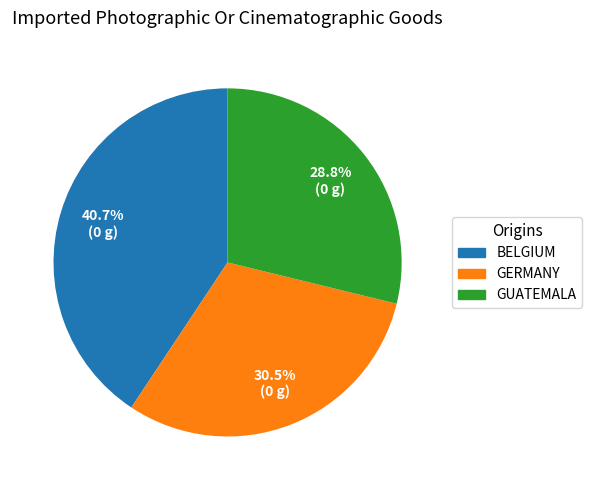

How many slices are in this pie chart?

3